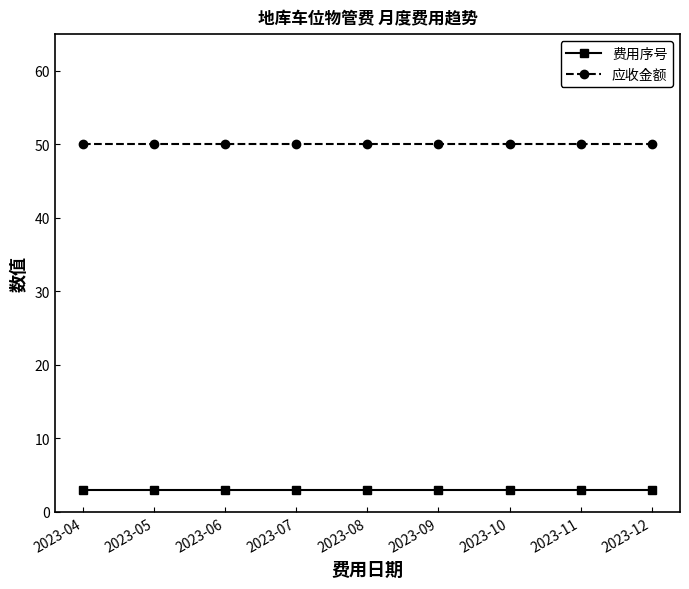

Rank the series by their average value, from highest to lowest.

应收金额, 费用序号